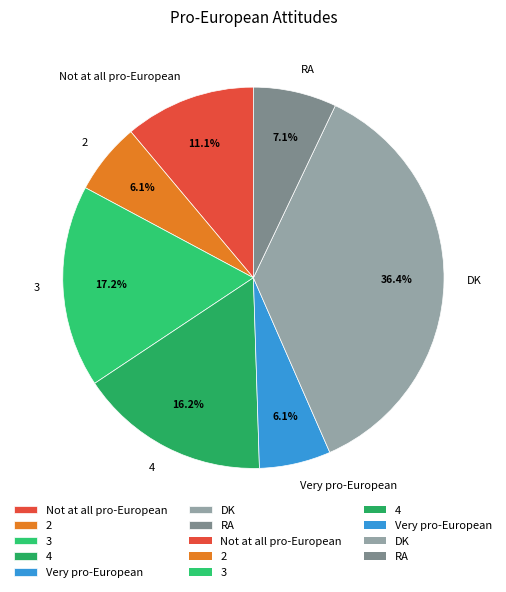

Does Very pro-European represent more than half of the total?

No